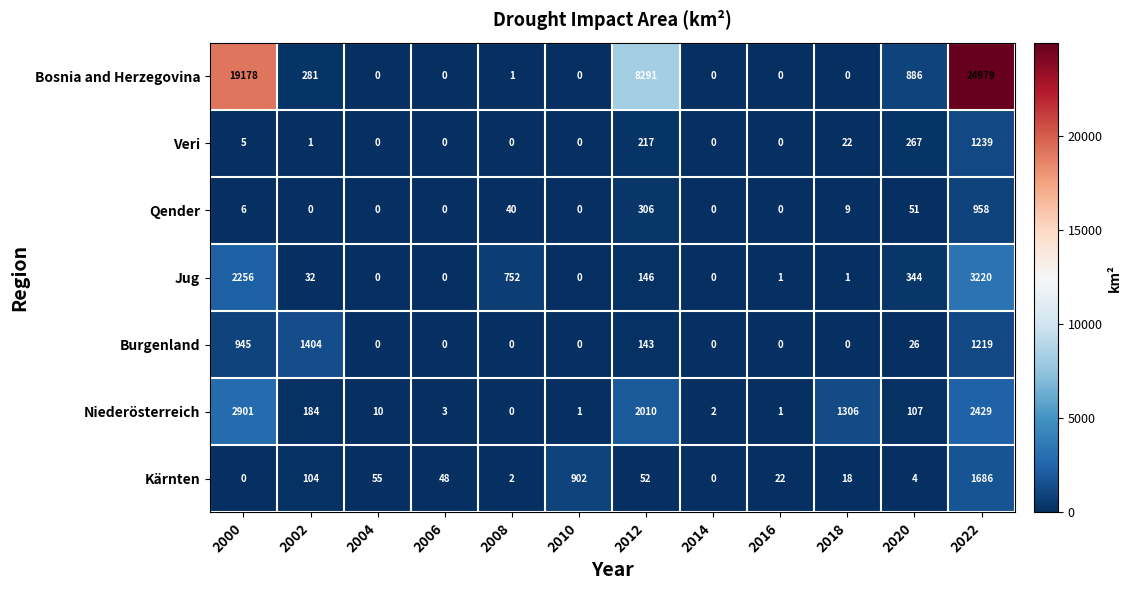

Which series has the widest spread of values?

Bosnia and Herzegovina